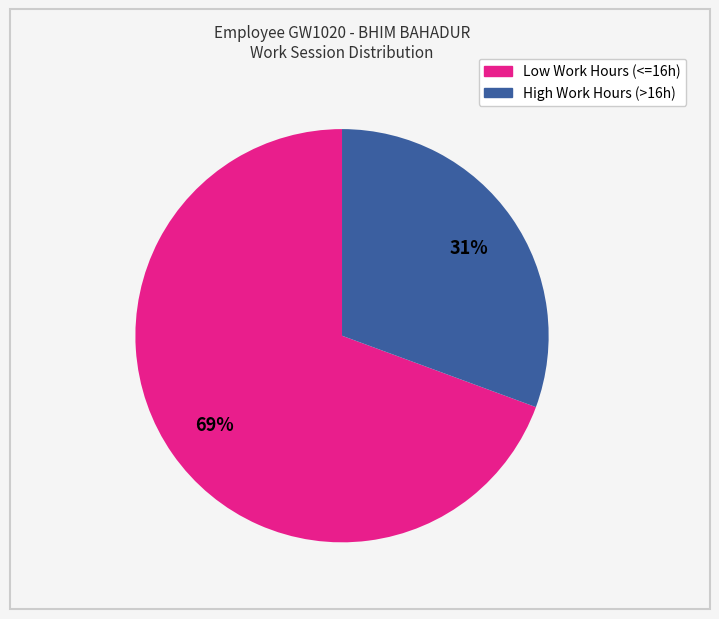

To the nearest percent, what is the average slice percentage?

50%